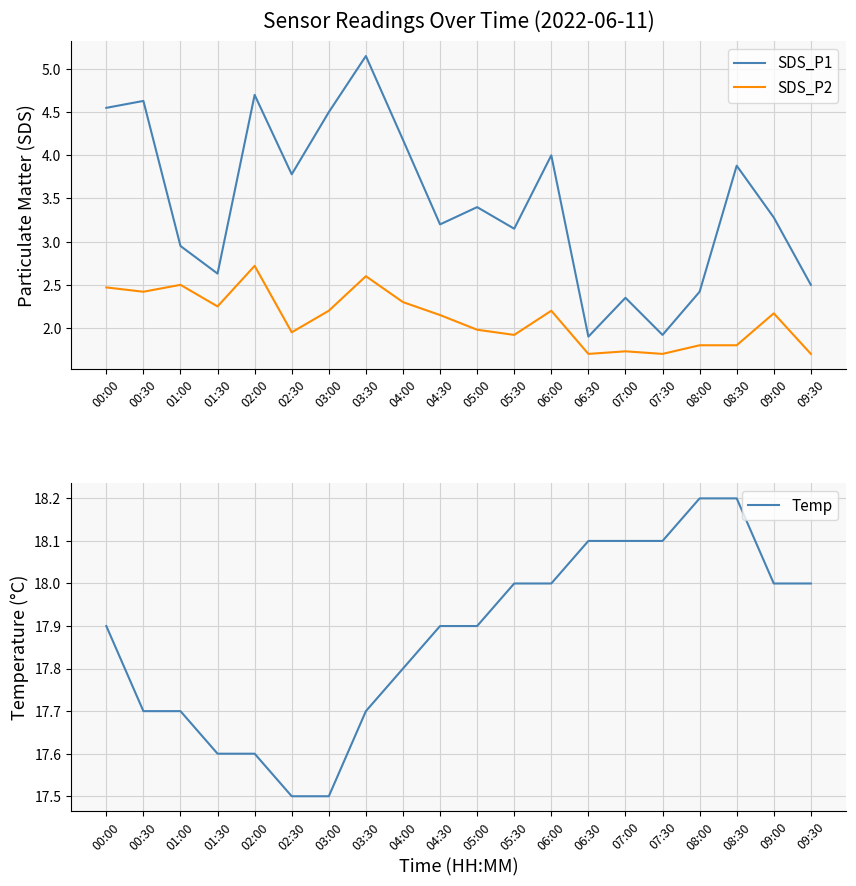

Which series changed the most between 00:00 and 01:00?

SDS_P1